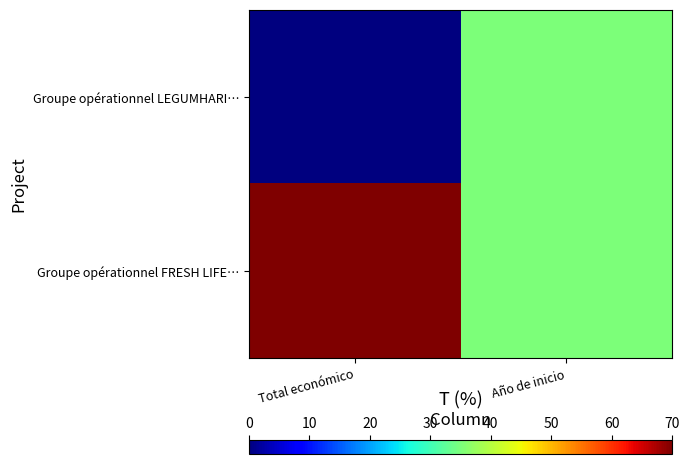

Reading left to right, what are all the values shown in this chart?

Groupe opérationnel LEGUMHARI…: Total económico=0	Año de inicio=35
Groupe opérationnel FRESH LIFE…: Total económico=70	Año de inicio=35